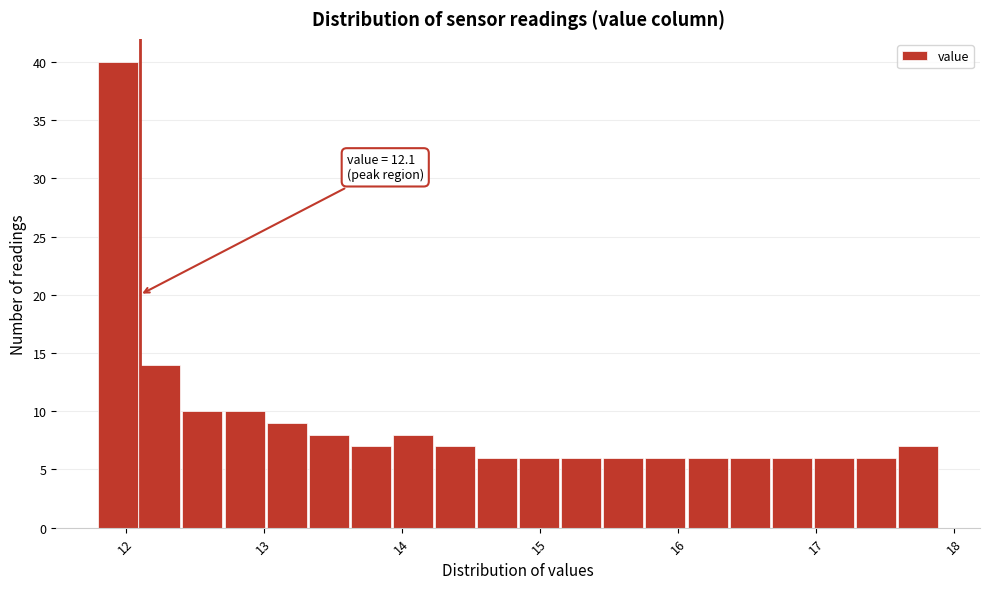

Around what value on the x-axis is the tallest bar? Give the approximate position of its centre, as read against the axis.

11.9